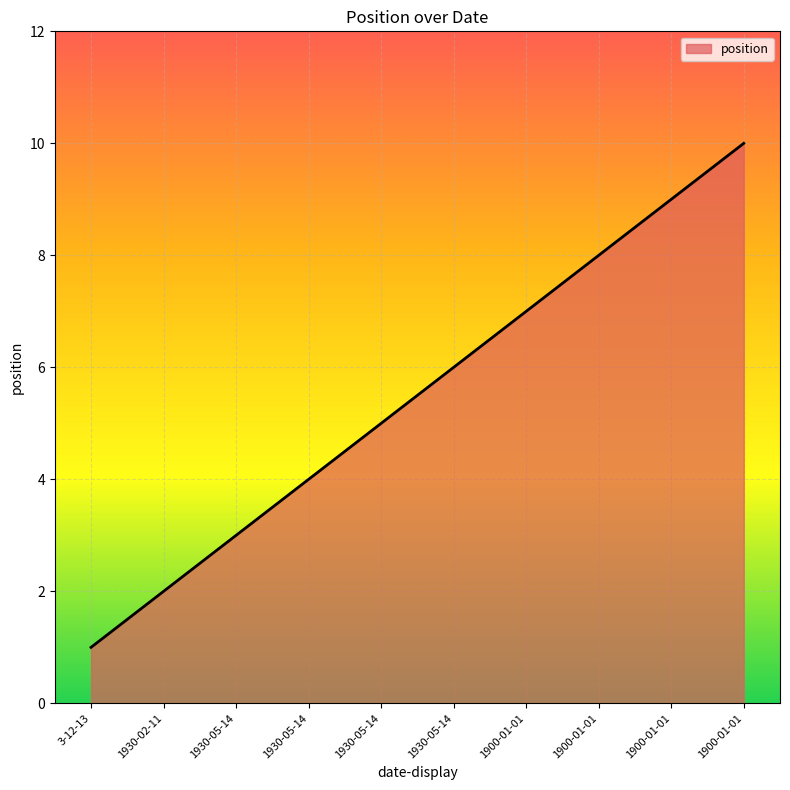

Does the chart display data point markers on the line(s)?

No